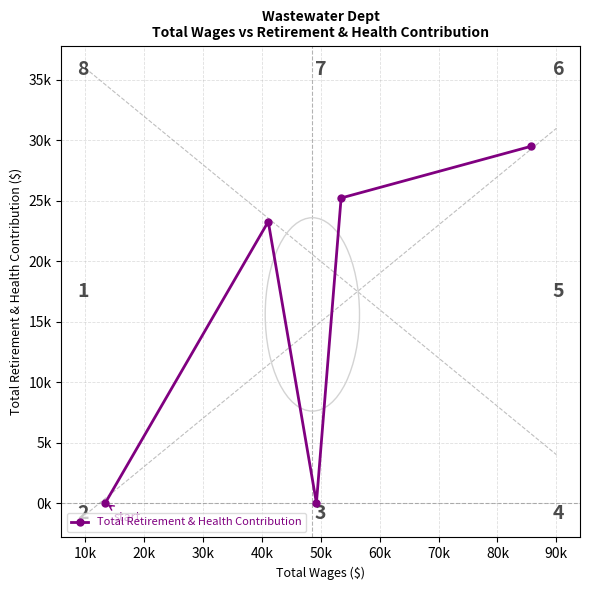

How many values are above zero?

3